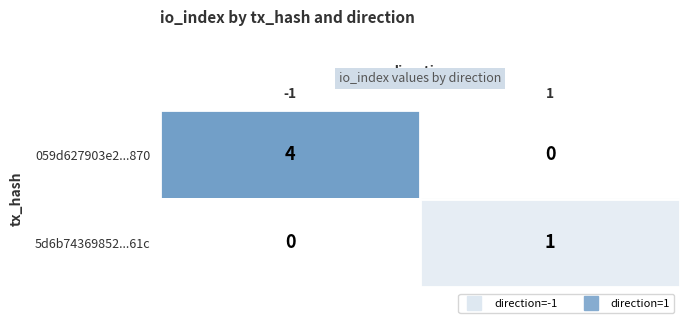

The value of 059d627903e2...870 at 1 is -2. True or false?

False